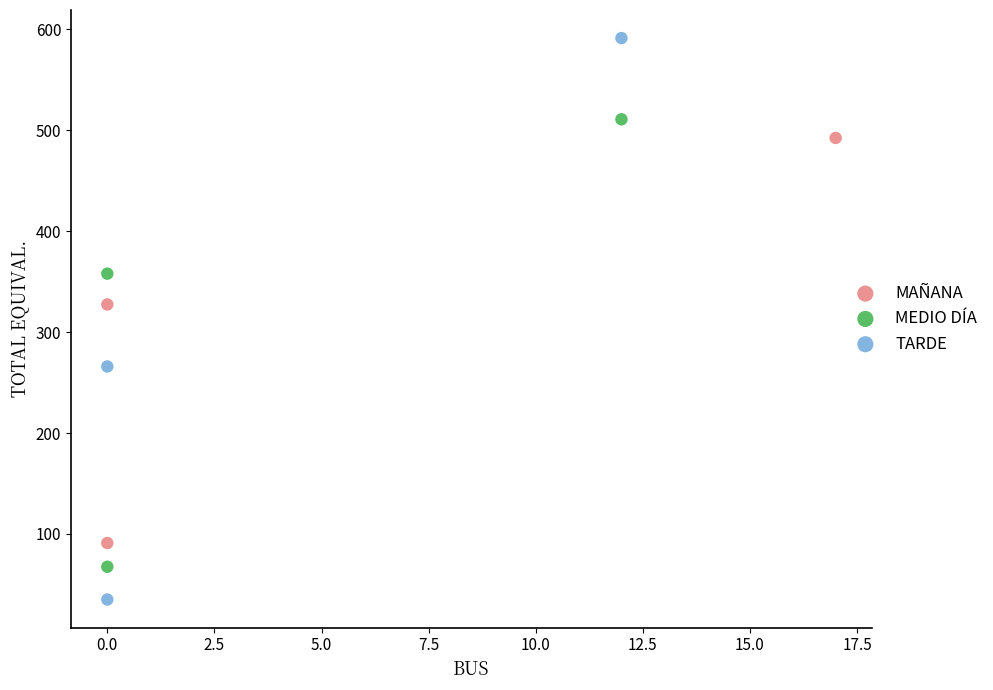

Which series contains the lowest Y value?

TARDE